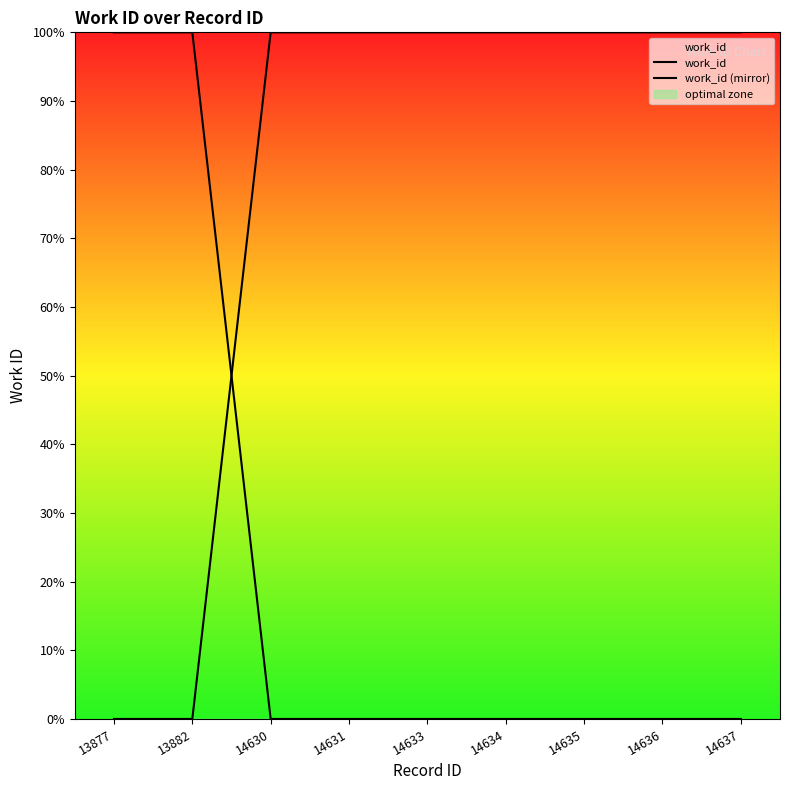

True or false: work_id (mirror) has more than 0 points higher than both neighbors.

False